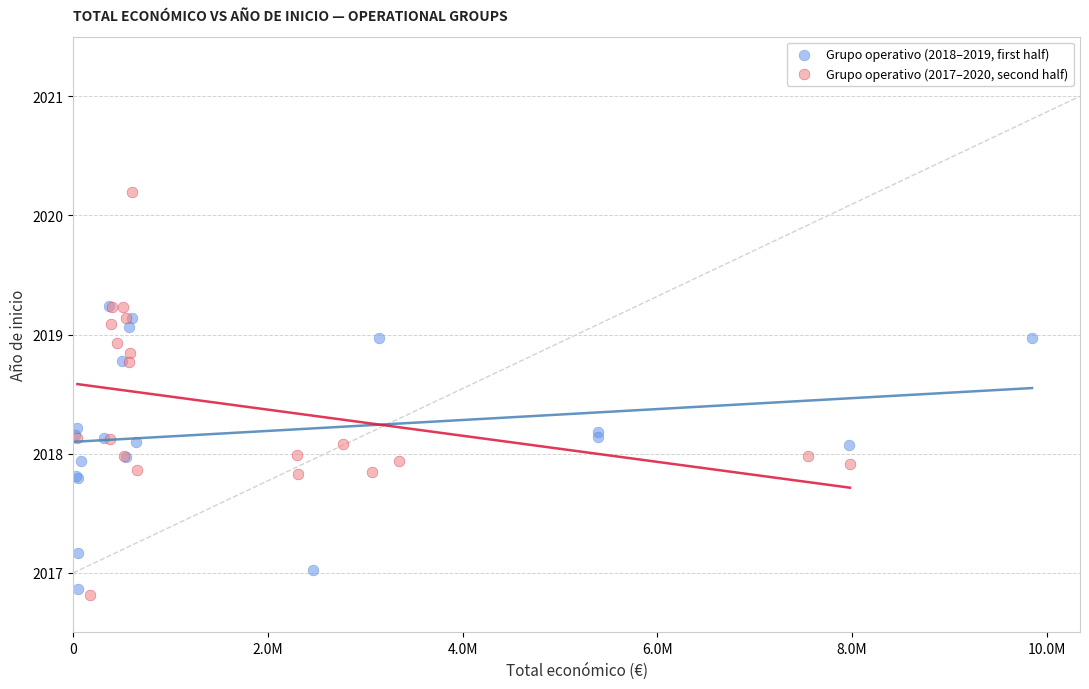

Which series has the largest Y range (max minus min)?

Grupo operativo (2017–2020, second half)